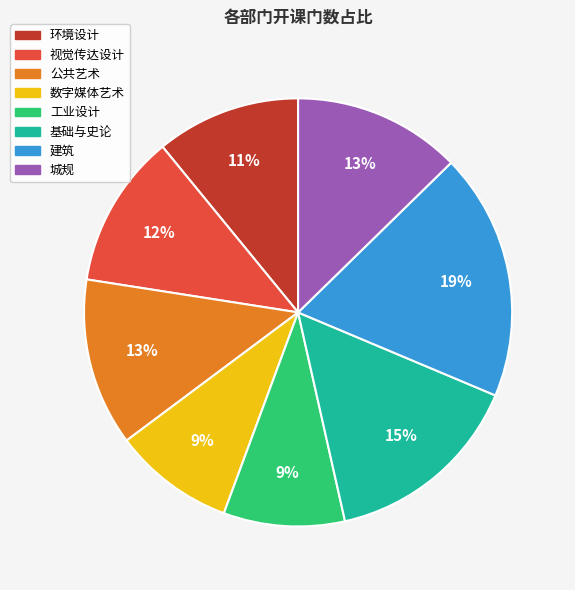

To the nearest percent, what is the average slice percentage?

12%